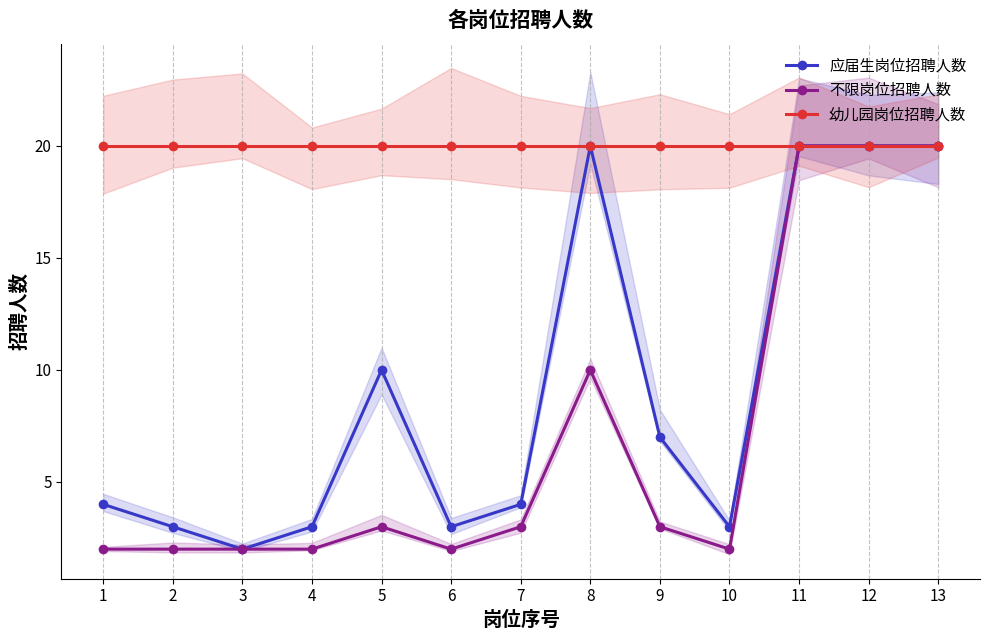

Count the number of data series in this chart.

3